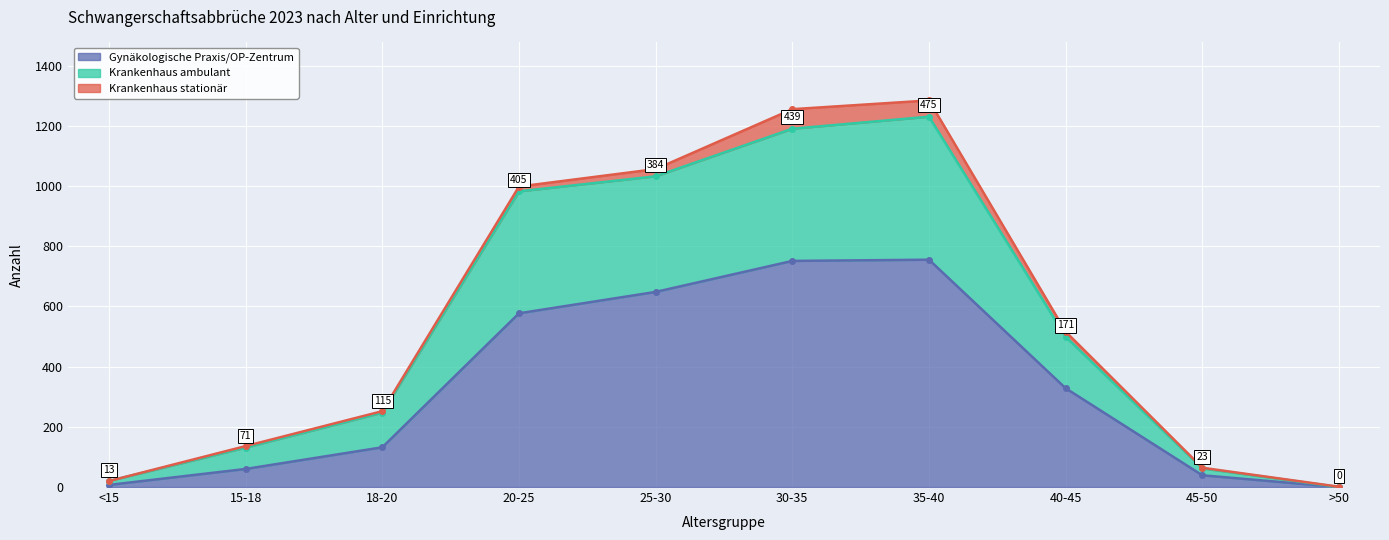

The value of Gynäkologische Praxis/OP-Zentrum at 25-30 is 648. True or false?

True